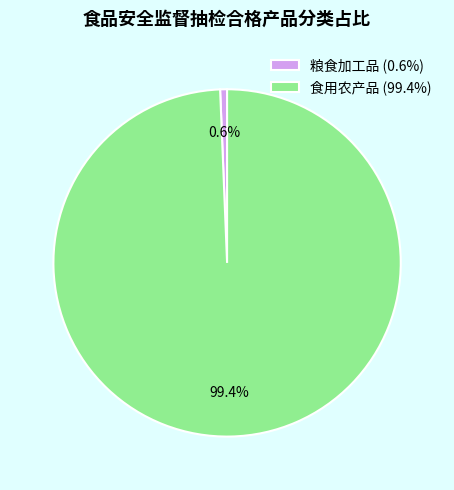

Rank the categories by value from lowest to highest.

粮食加工品, 食用农产品